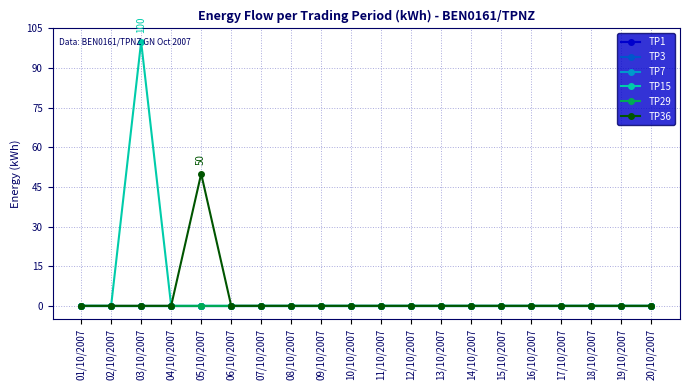

True or false: TP29 and TP15 intersect in this chart.

False